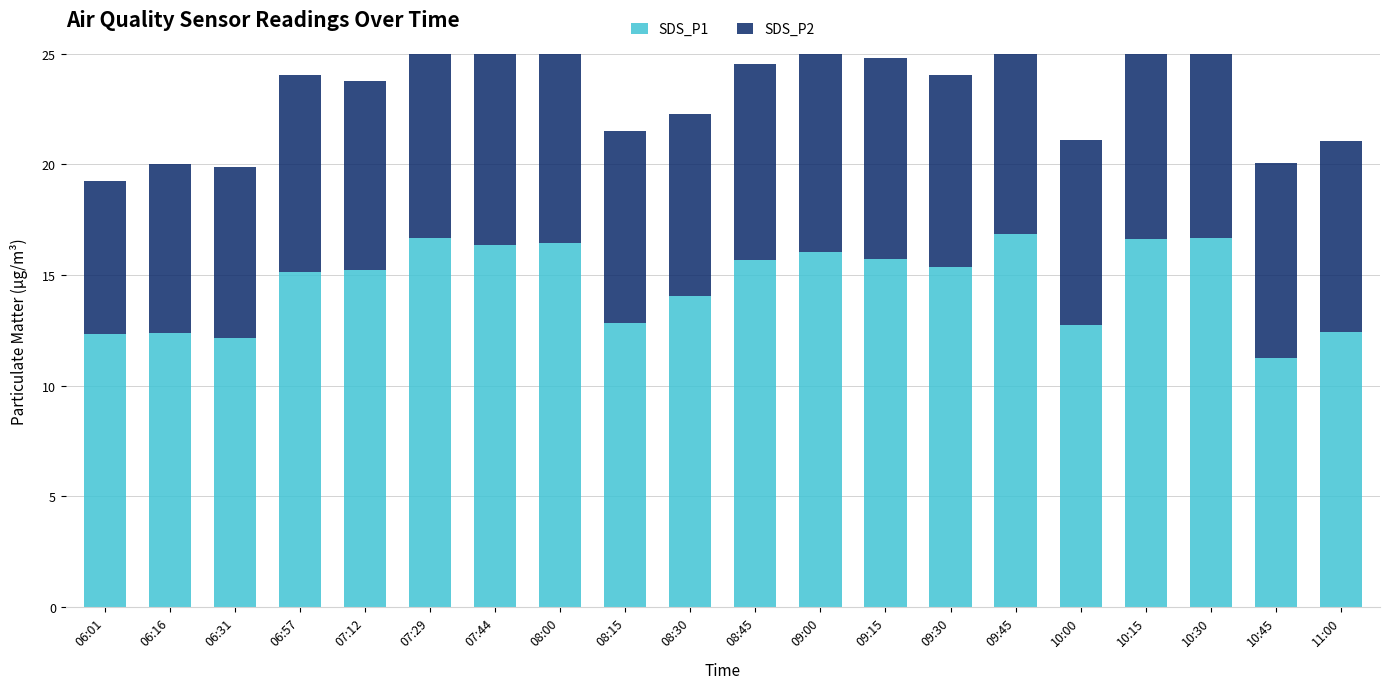

What is the label of the 9th bar from the left?

08:15